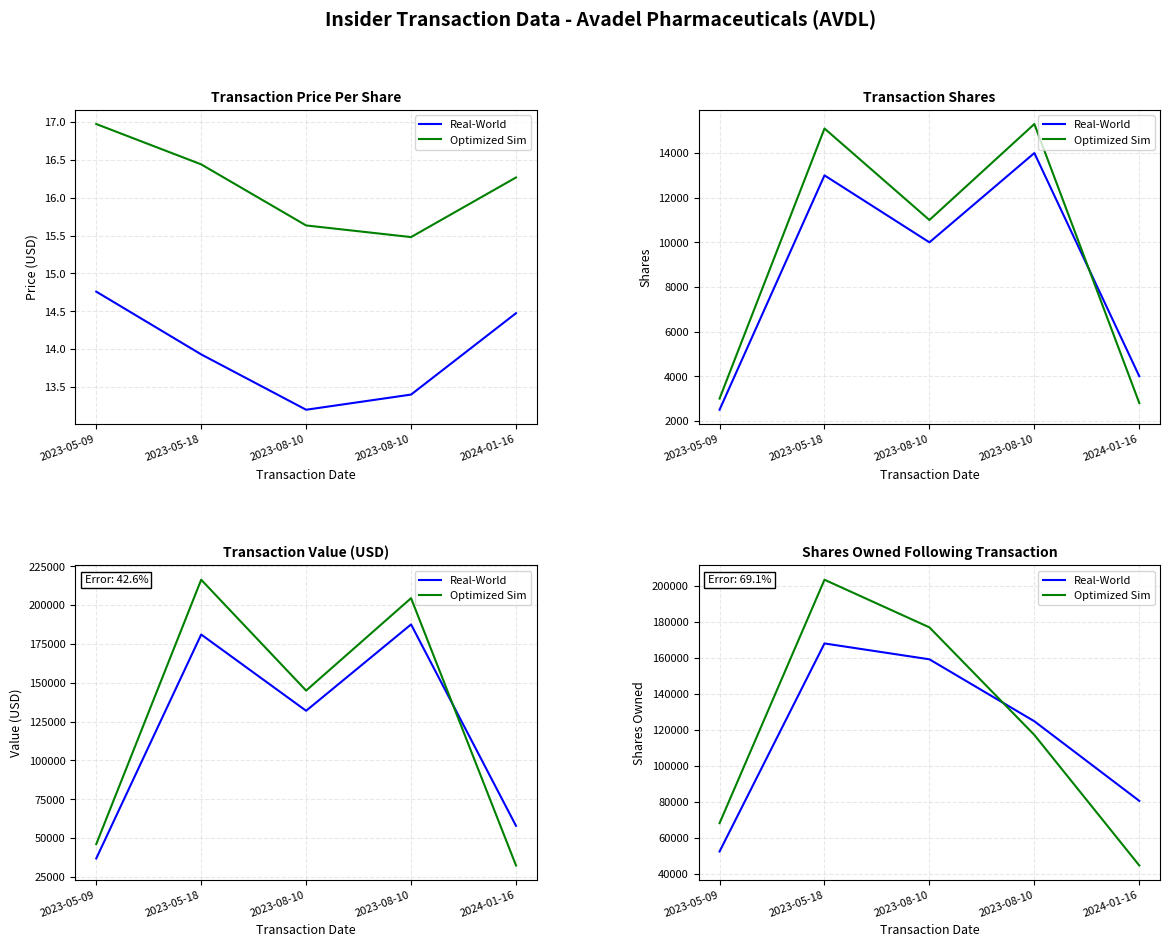

What is the smallest value displayed?

44650